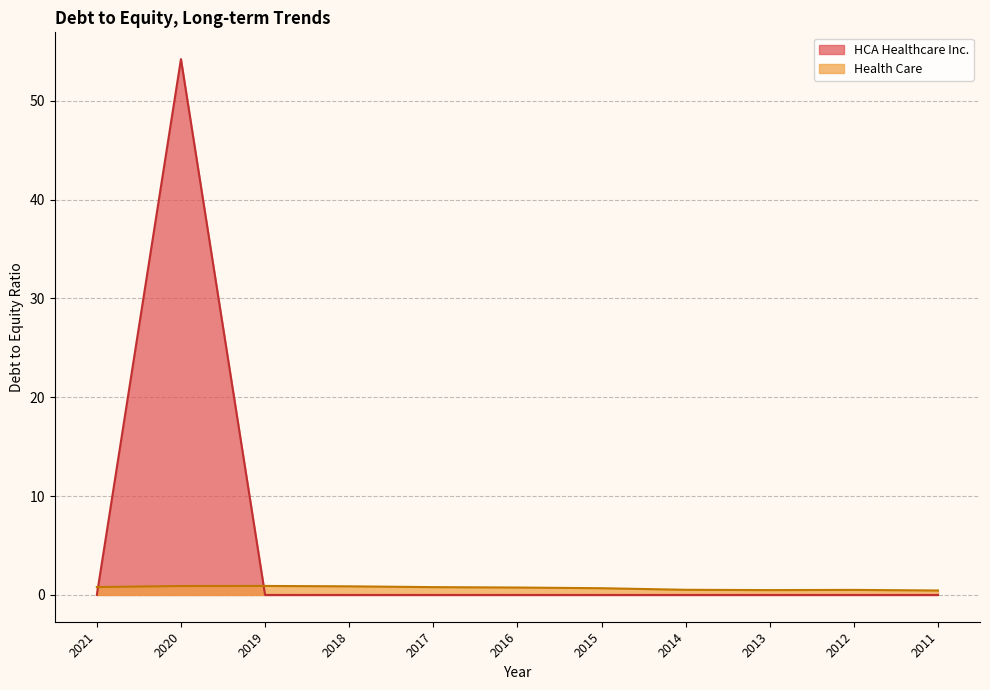

What is the minimum value for Health Care?

0.5